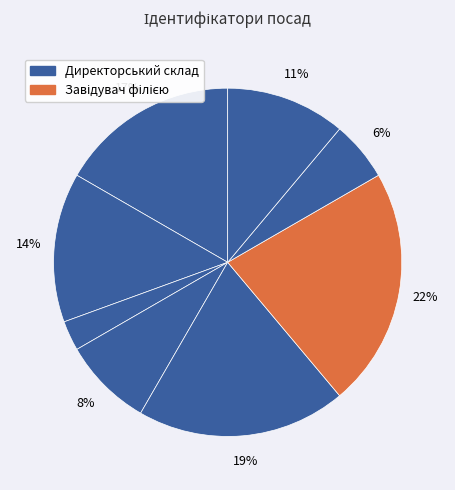

Count the number of slices in the pie.

8